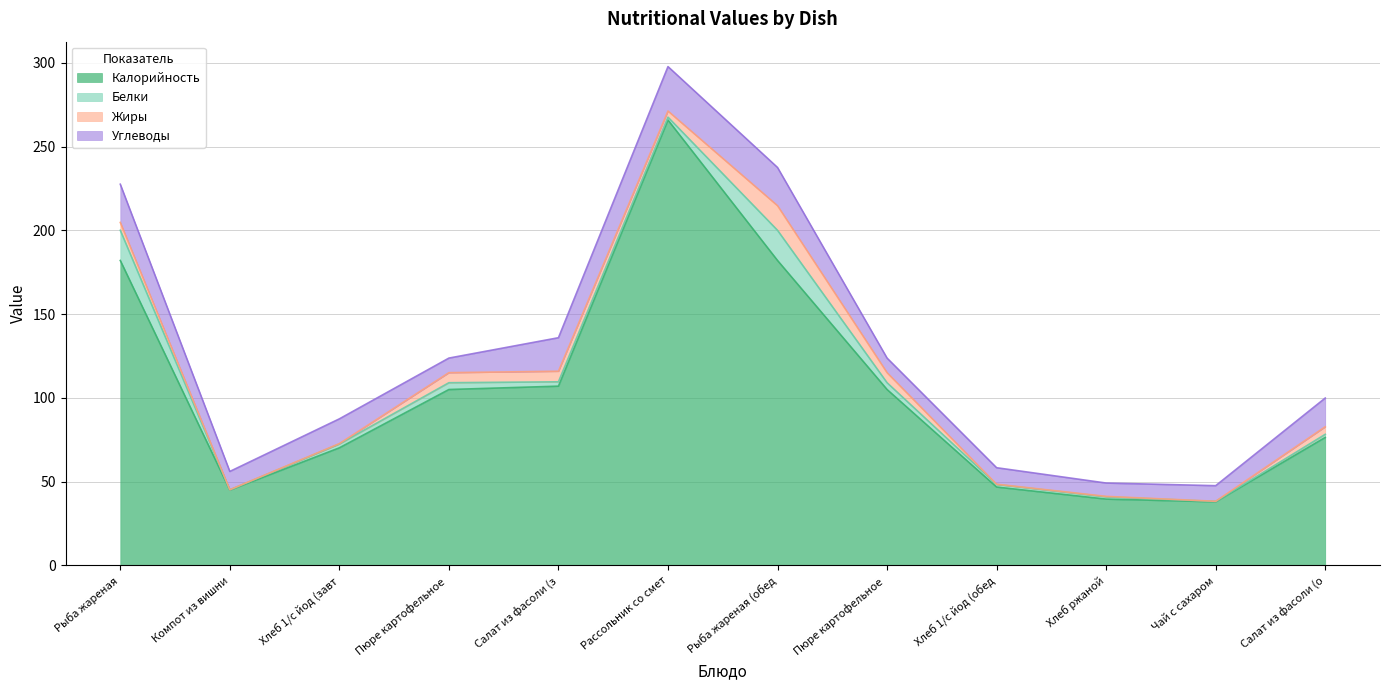

Read the Углеводы value at Чай с сахаром.

9.3